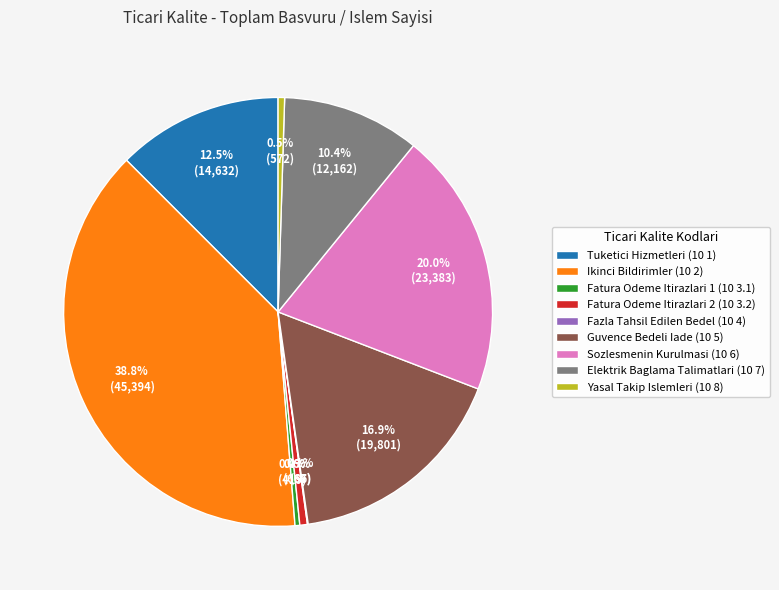

Is Yasal Takip Islemleri (10 8) the majority of the pie?

No